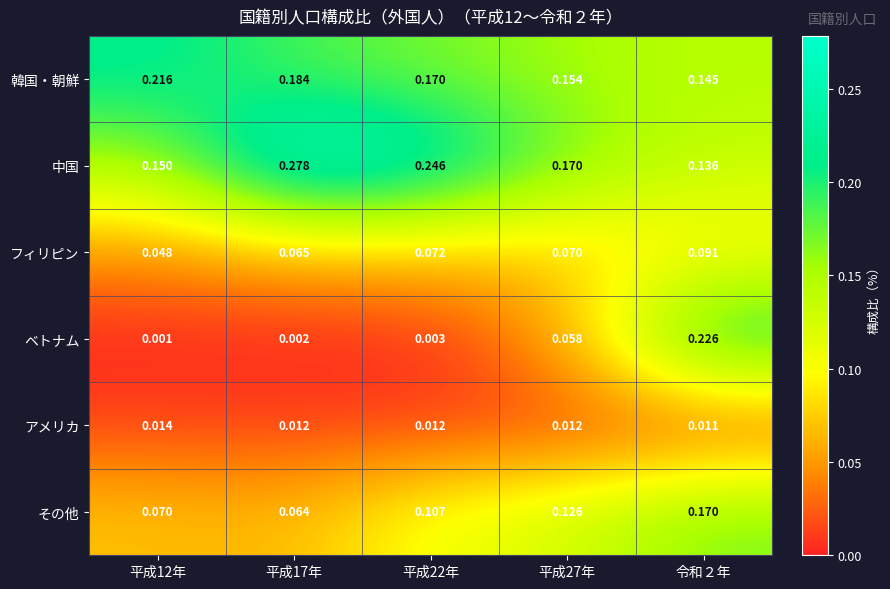

Is the value of アメリカ at 平成22年 greater than the value of その他 at 令和２年?

No